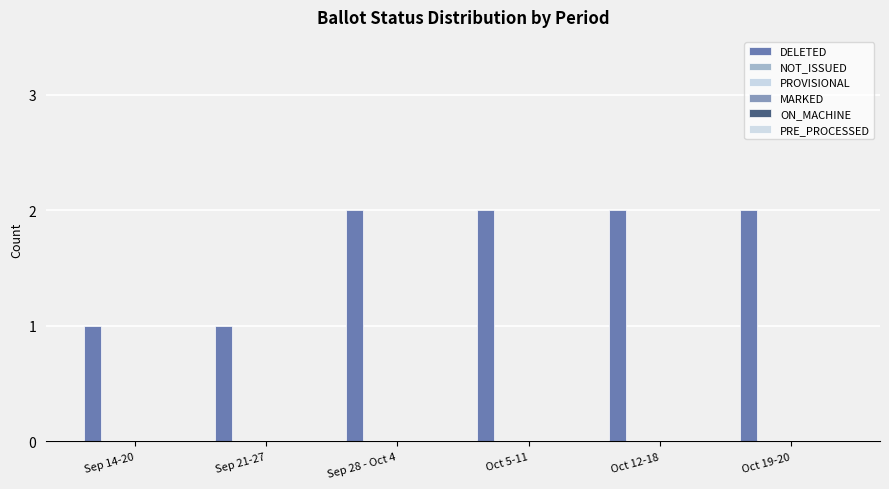

What is the label of the 3rd bar from the left?

Sep 28 - Oct 4